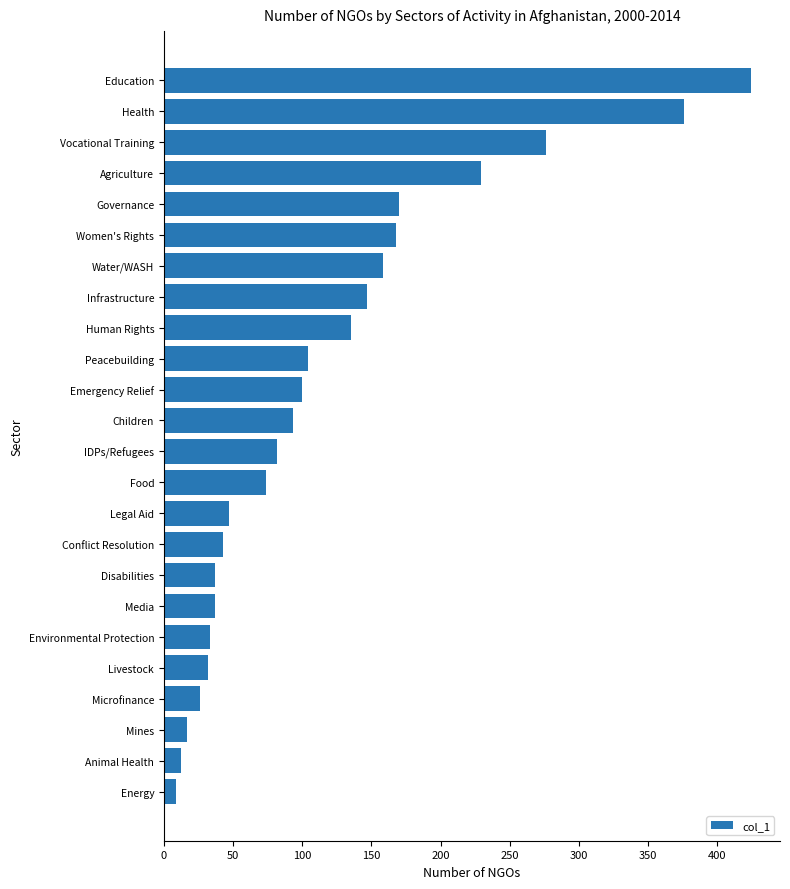

What is the average value?

118